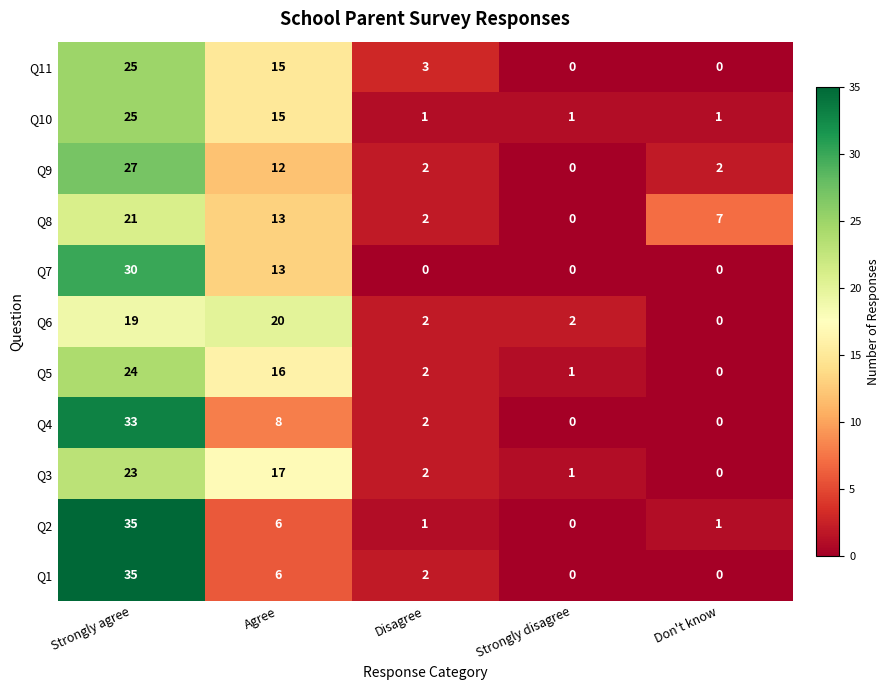

Read the Q11 value at Disagree, to the nearest 5.

5